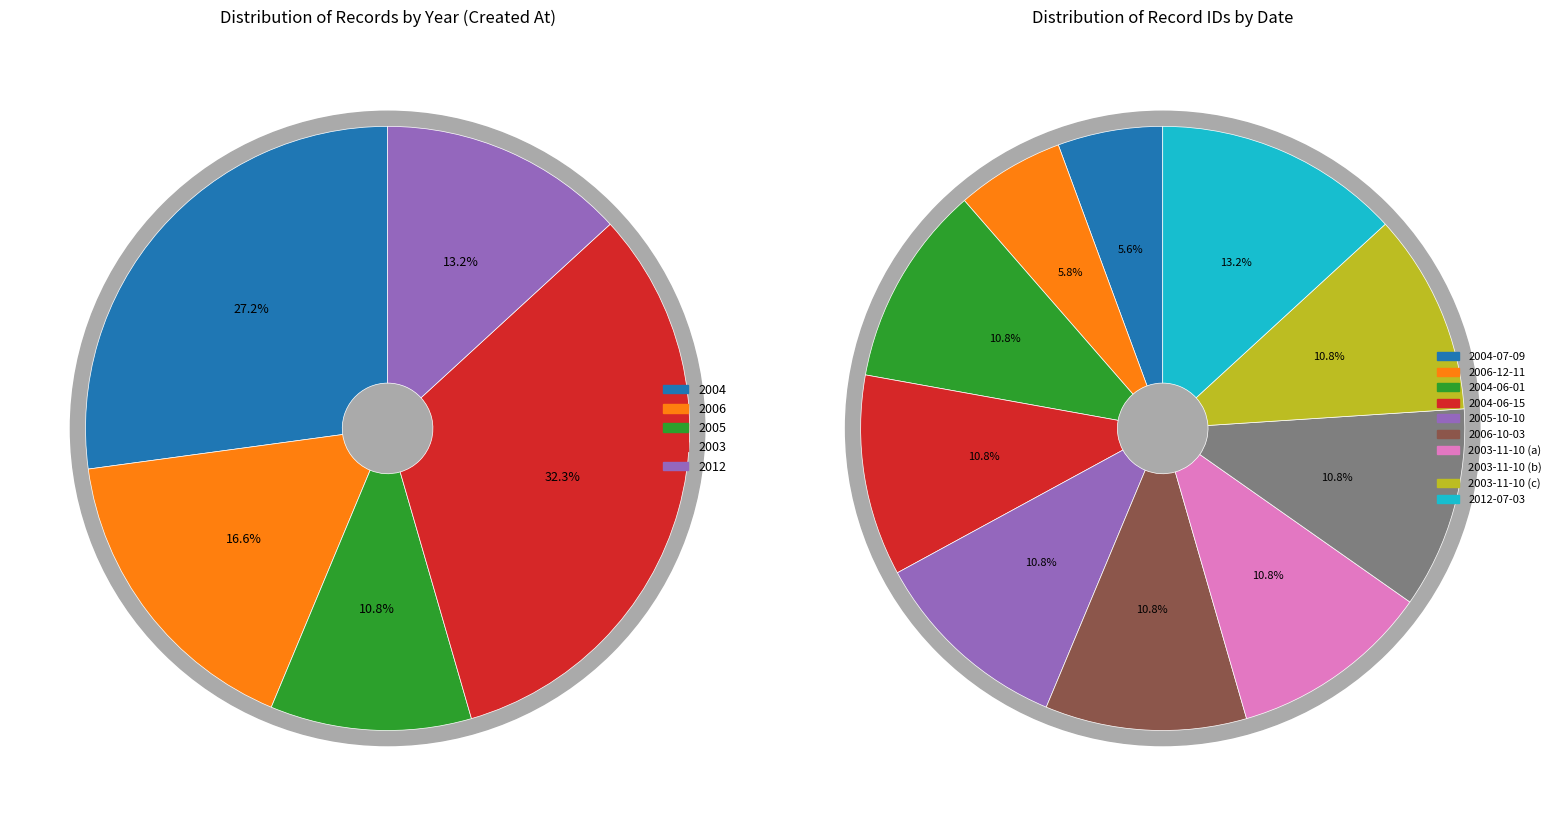

Count the number of slices in the pie.

10